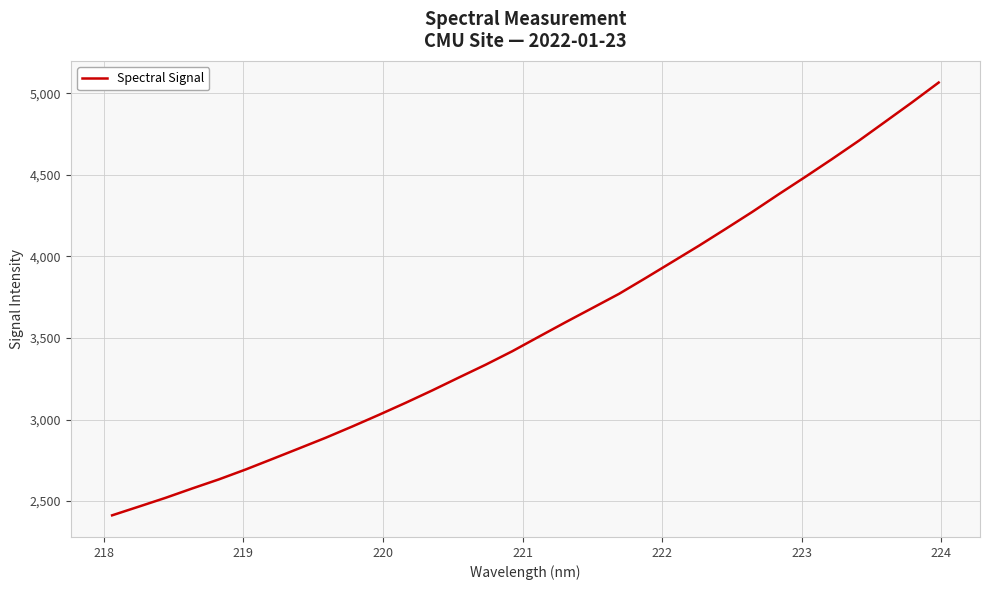

What is the difference between the maximum and minimum values?

2653.3